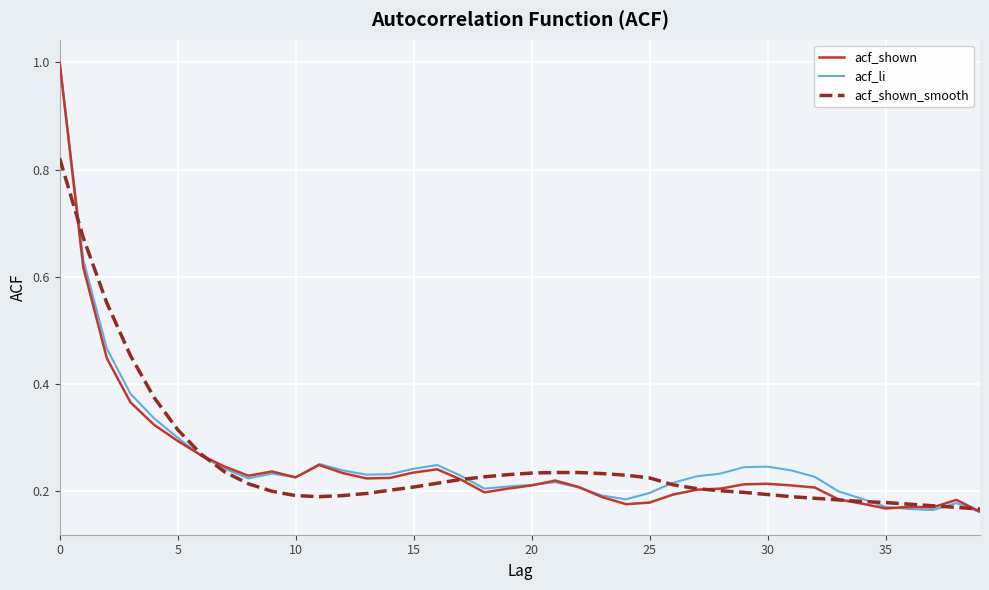

How many lines are shown in the chart?

3